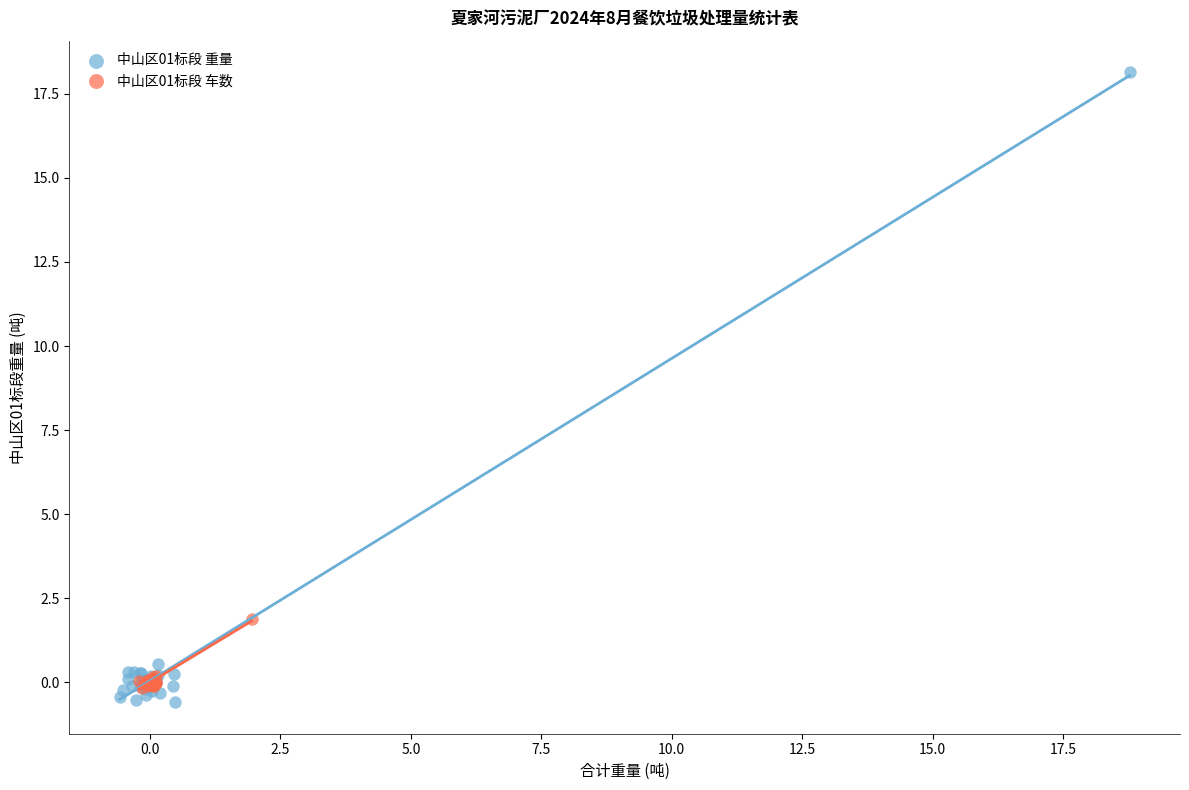

Which series contains the highest Y value?

中山区01标段 重量